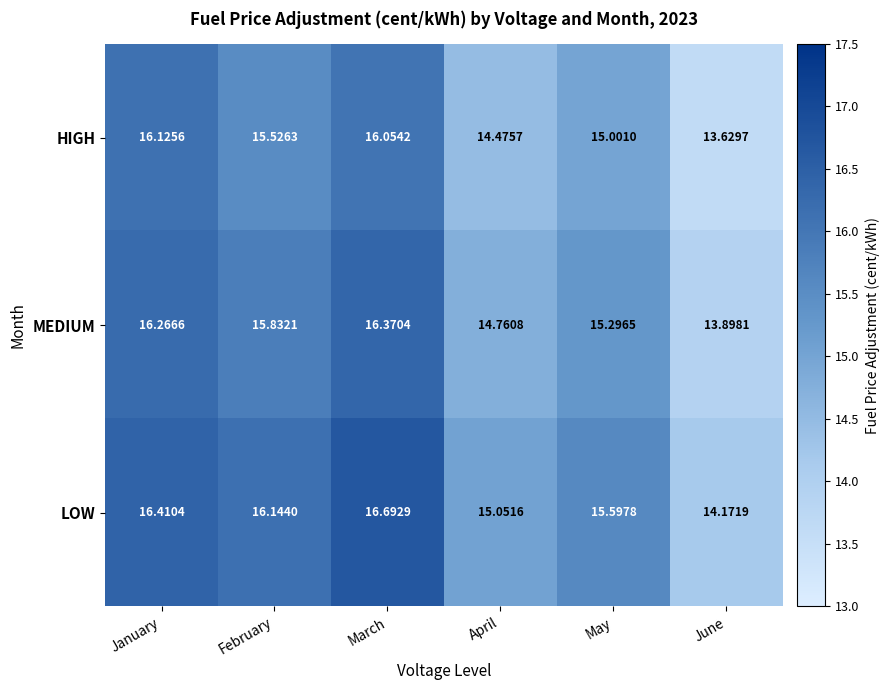

Which series has the largest range (max minus min)?

LOW